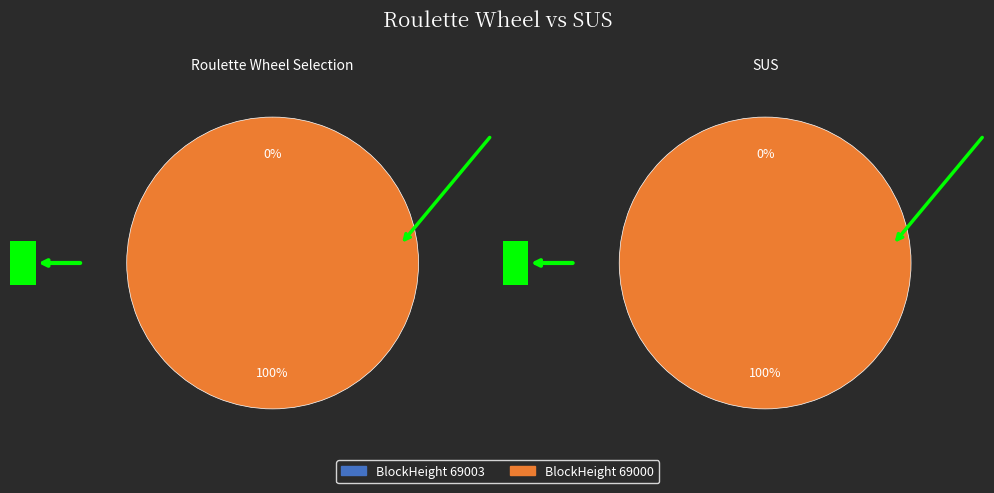

To the nearest percent, what is the difference between the 69003 and 69000 slice percentages?

100%